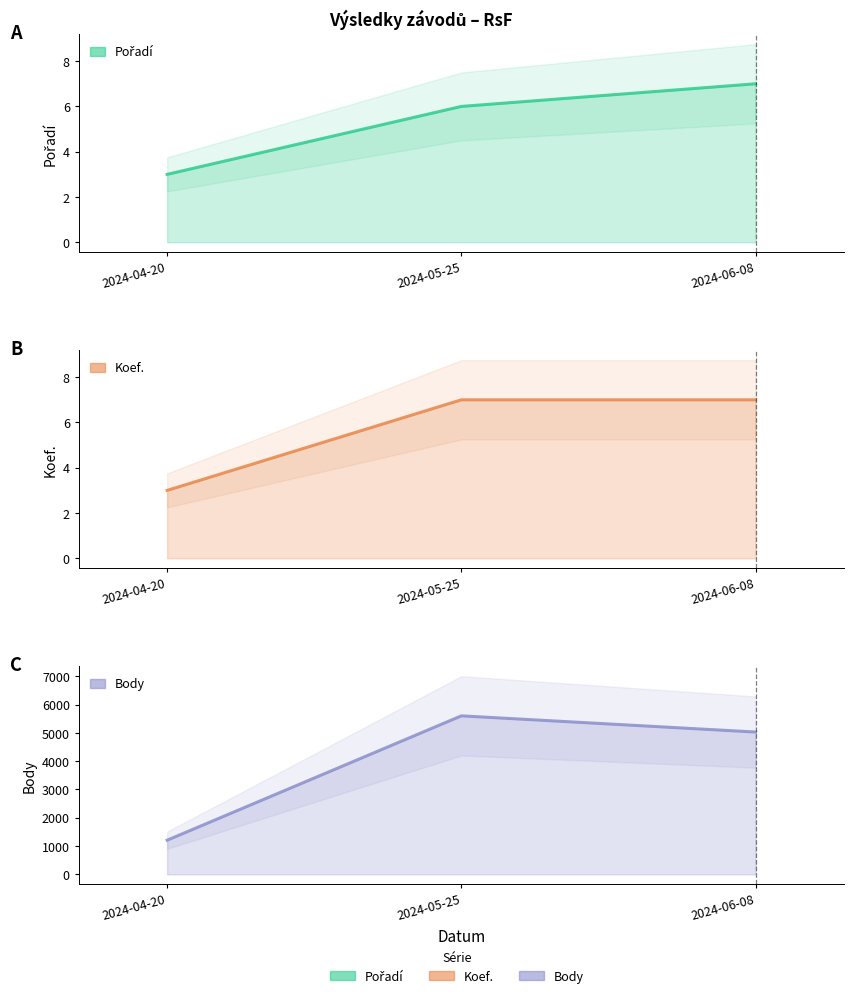

Count the Pořadí values in the range 3 to 7.

3